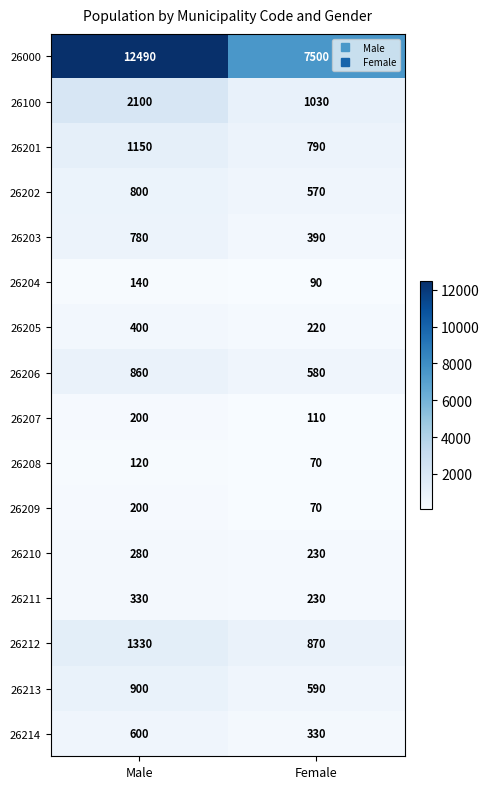

At which category is the sum across all series the highest?

Male